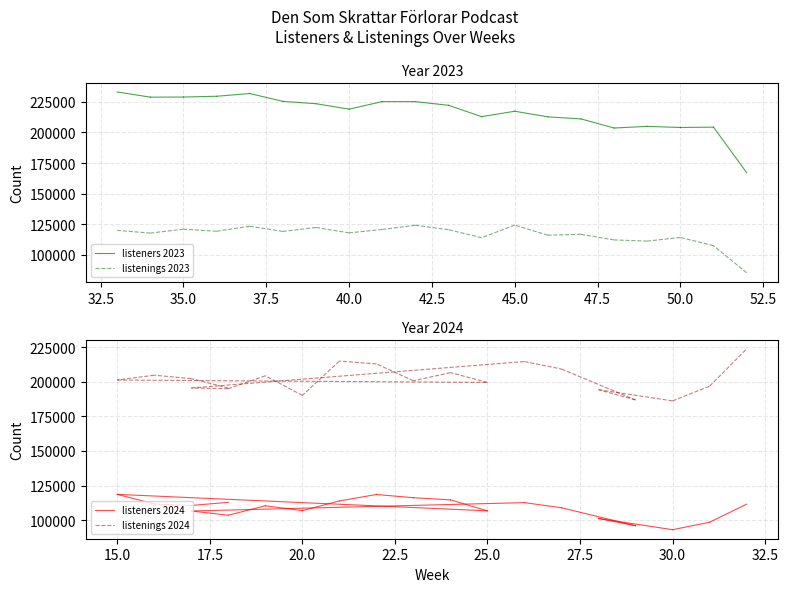

Does the chart display data point markers on the line(s)?

No